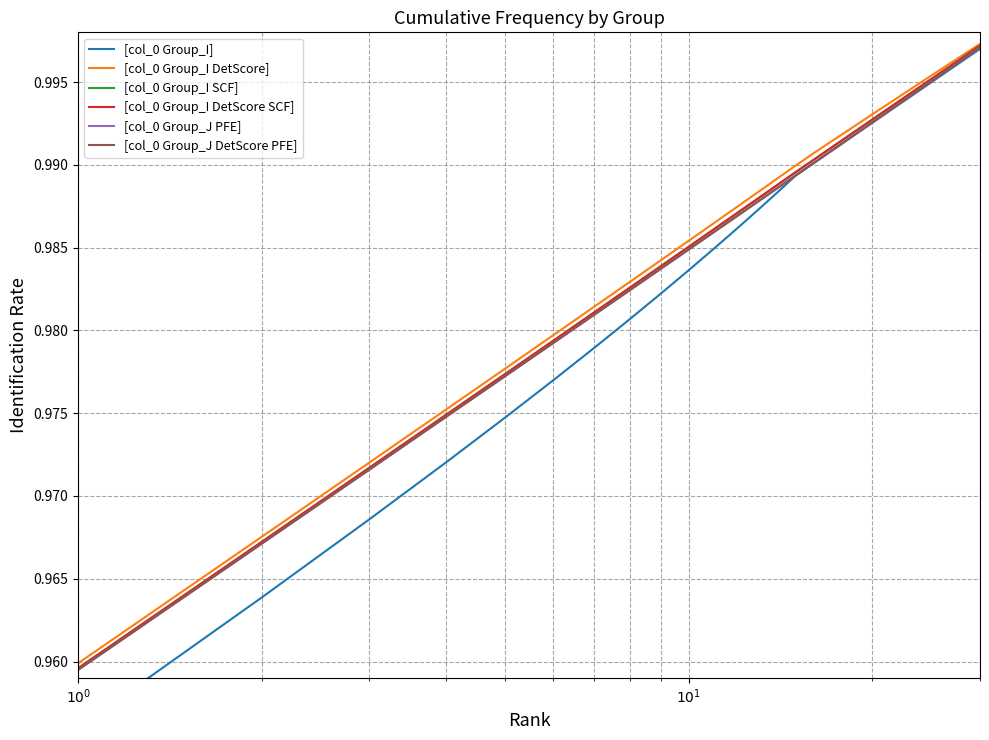

What is the value of the [col_0 Group_I] point at the 25th from the left?

1.0